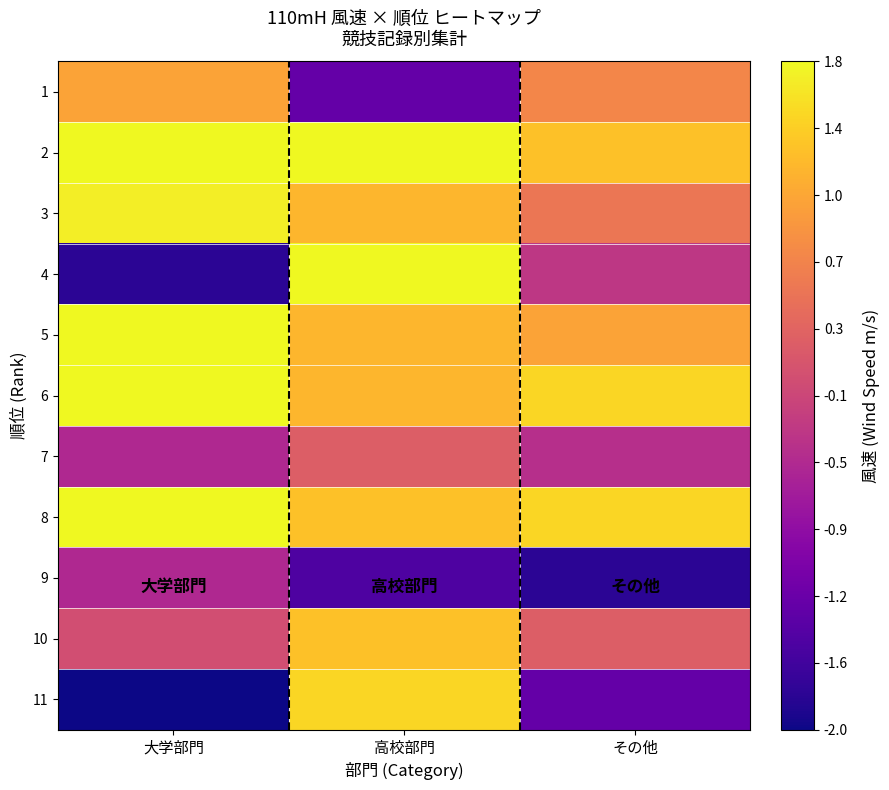

Reading left to right, what are all the values shown in this chart?

1: 大学部門=0.8	高校部門=0.2	その他=0.7
2: 大学部門=1.0	高校部門=1.0	その他=0.9
3: 大学部門=1.0	高校部門=0.8	その他=0.7
4: 大学部門=0.1	高校部門=1.0	その他=0.4
5: 大学部門=1.0	高校部門=0.8	その他=0.8
6: 大学部門=1.0	高校部門=0.8	その他=0.9
7: 大学部門=0.4	高校部門=0.6	その他=0.4
8: 大学部門=1.0	高校部門=0.9	その他=0.9
9: 大学部門=0.4	高校部門=0.1	その他=0.1
10: 大学部門=0.5	高校部門=0.9	その他=0.6
11: 大学部門=0.0	高校部門=0.9	その他=0.2